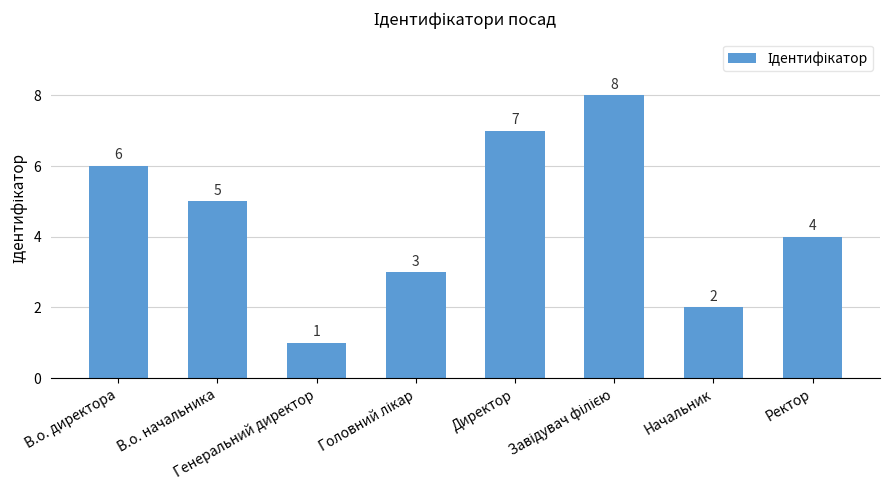

What is the smallest value displayed?

1